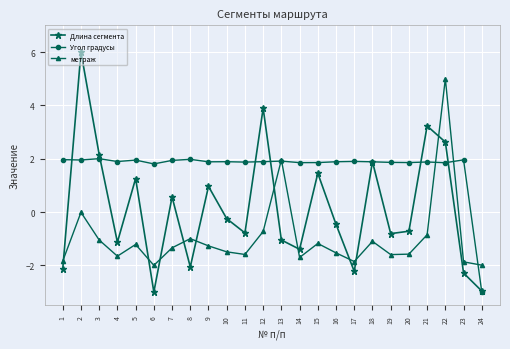

At 14, list the series in order from smallest to largest.

метраж, Длина сегмента, Угол градусы